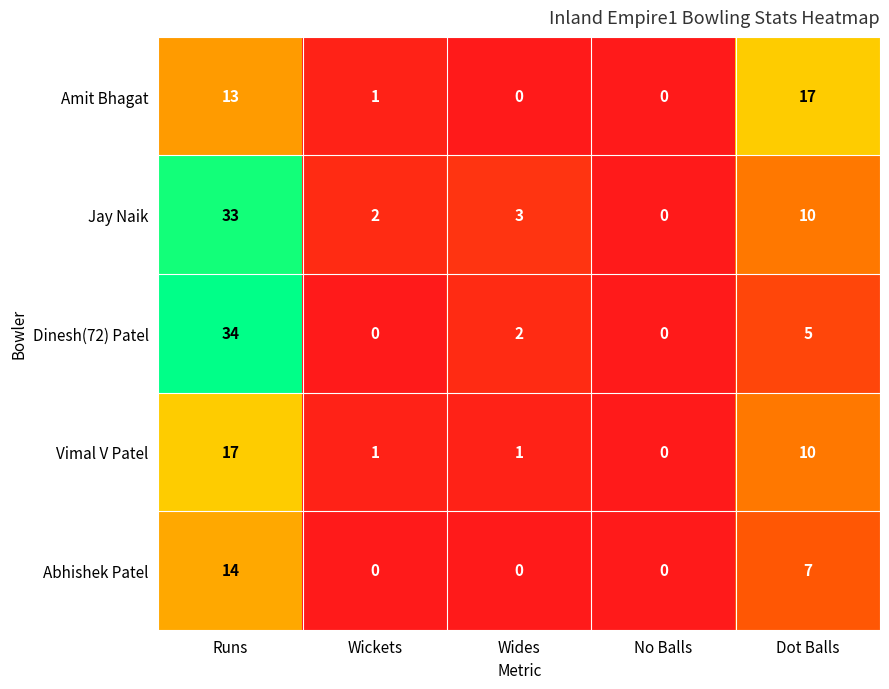

How many data points does each series have?

5